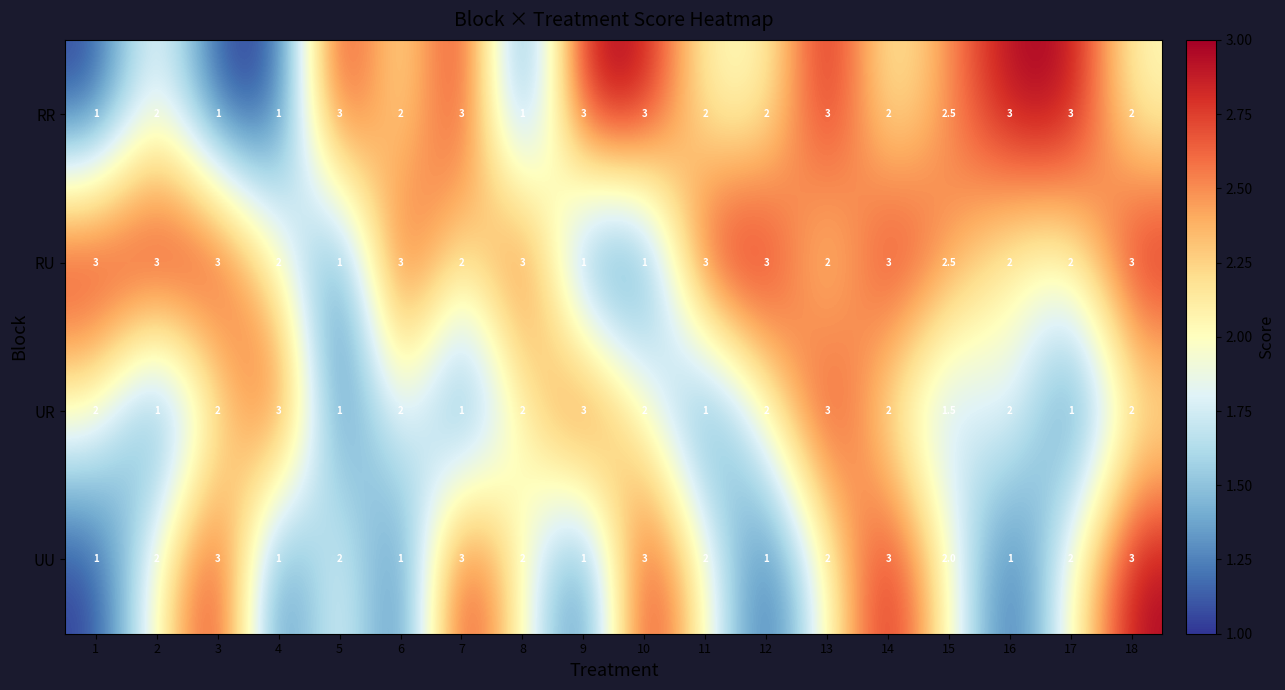

What is the lowest value of the UU series?

1.0